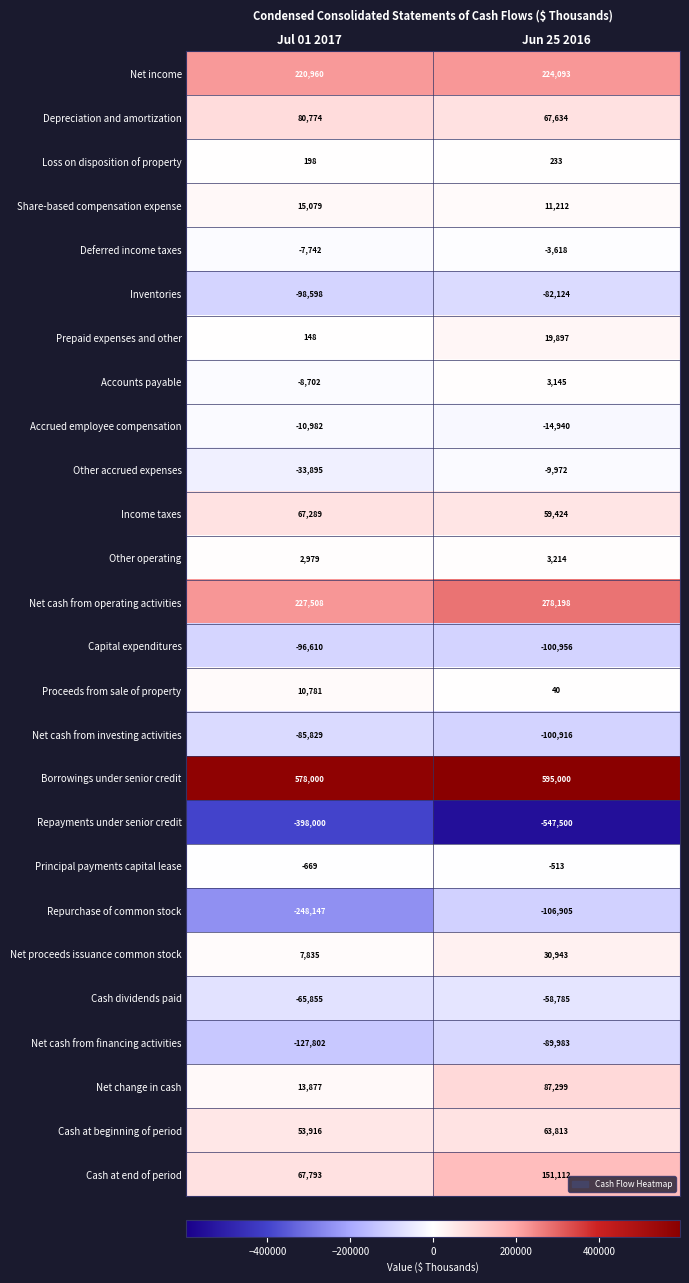

What is the difference between the Proceeds from sale of property values at Jul 01 2017 and Jun 25 2016?

10741